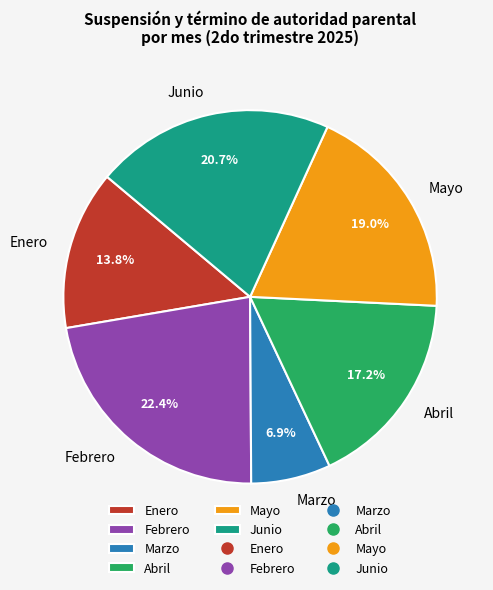

Is Febrero the majority of the pie?

No